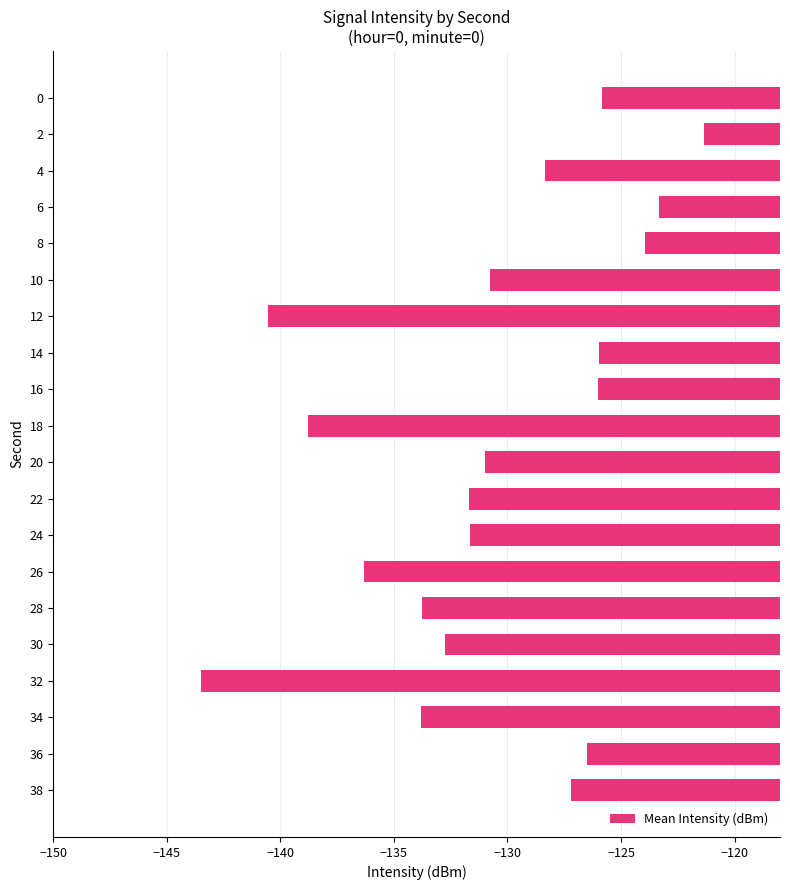

Read the value at 34.

-133.8